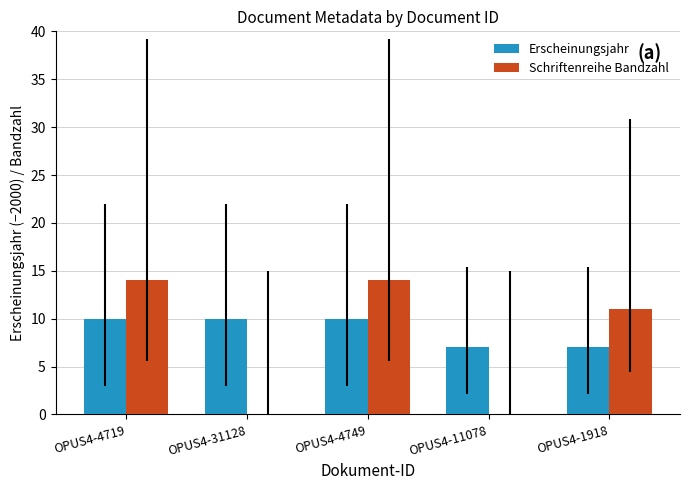

Reading left to right, list all the values displayed in this chart.

Erscheinungsjahr: OPUS4-4719=10	OPUS4-31128=10	OPUS4-4749=10	OPUS4-11078=7	OPUS4-1918=7
Schriftenreihe Bandzahl: OPUS4-4719=14	OPUS4-31128=0	OPUS4-4749=14	OPUS4-11078=0	OPUS4-1918=11